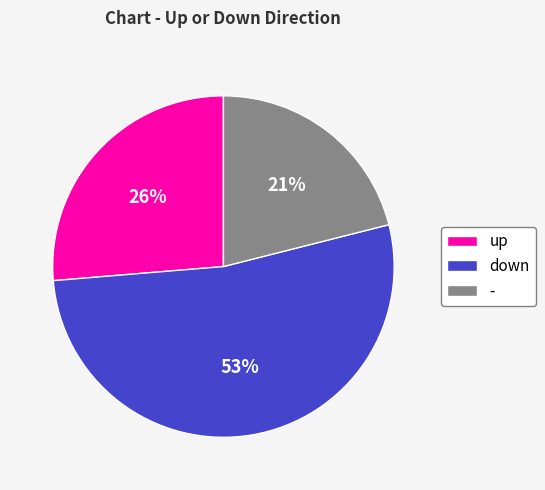

What is the majority slice?

down